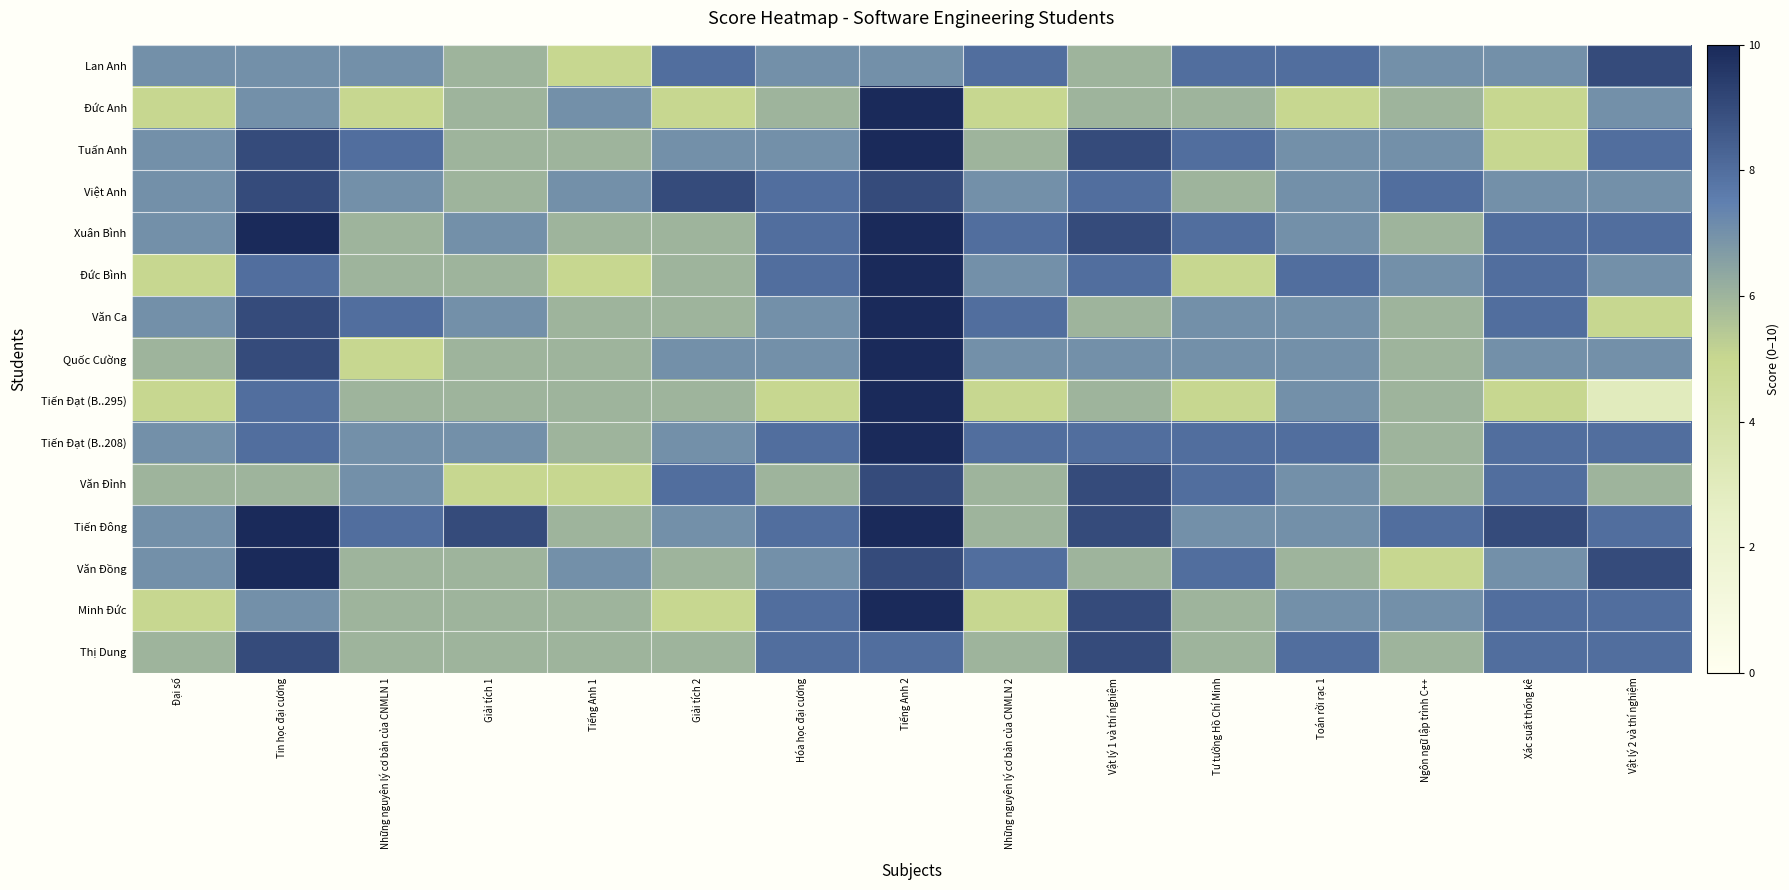

Between Vật lý 1 và thí nghiệm and Tư tưởng Hồ Chí Minh, which is larger?

Tư tưởng Hồ Chí Minh